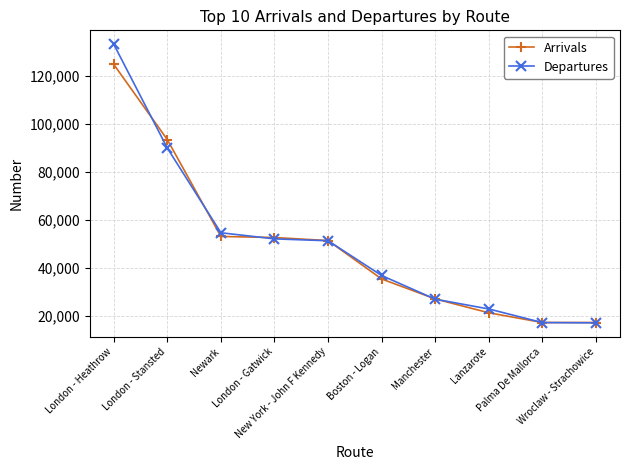

What is the minimum value shown in the chart?

17038